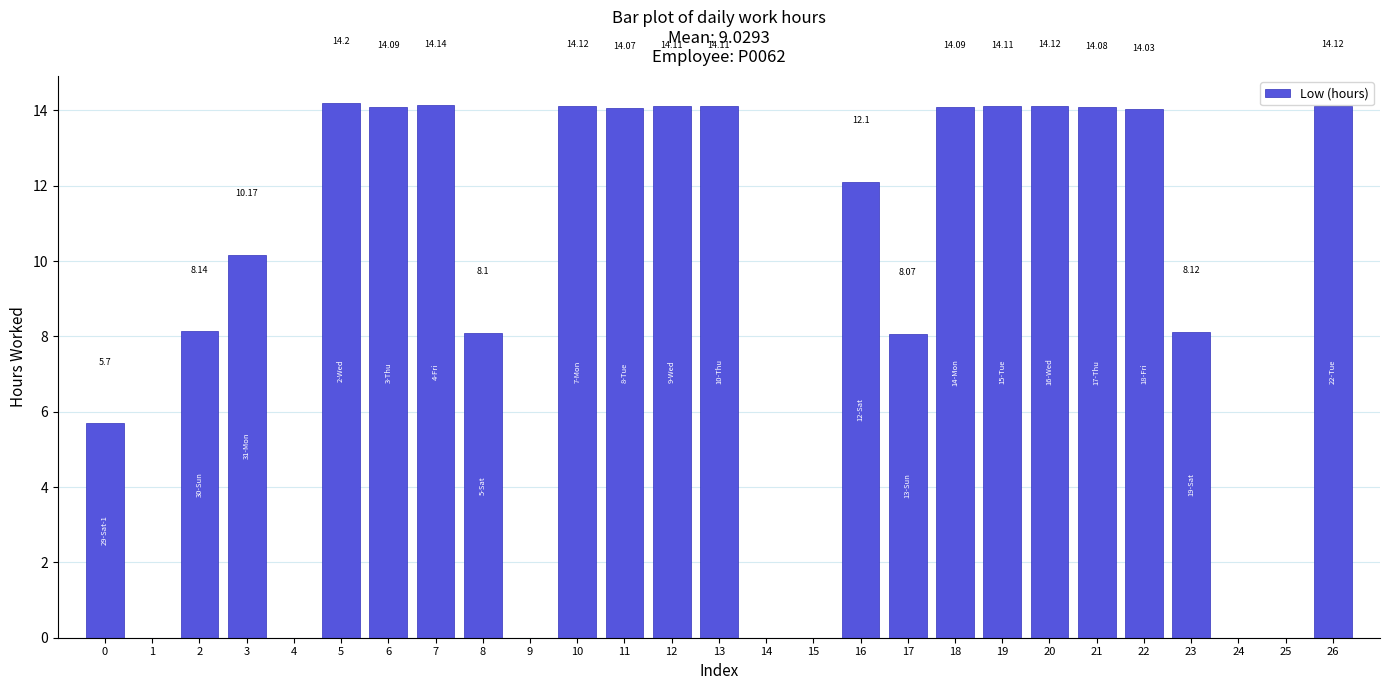

What is the sum of the values at 0 and 11?

19.8